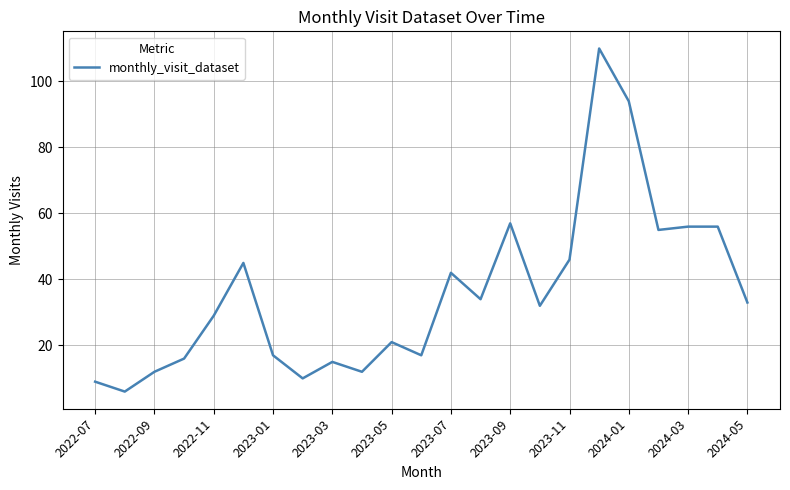

What is the difference between the maximum and minimum values?

104